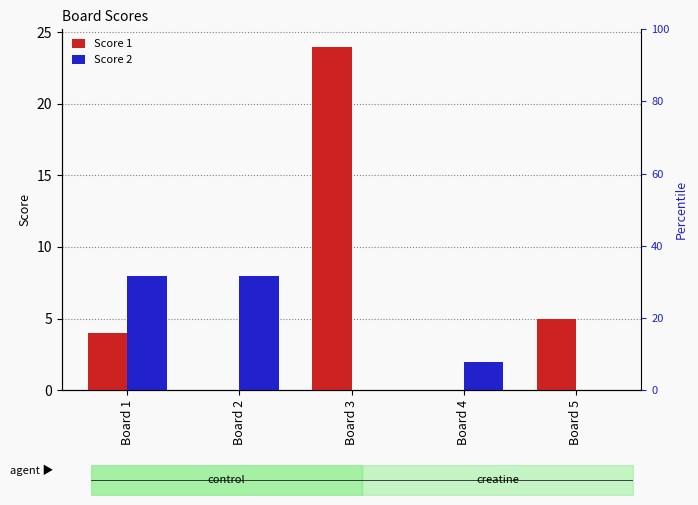

How many Score 2 values are between 0 and 8?

5